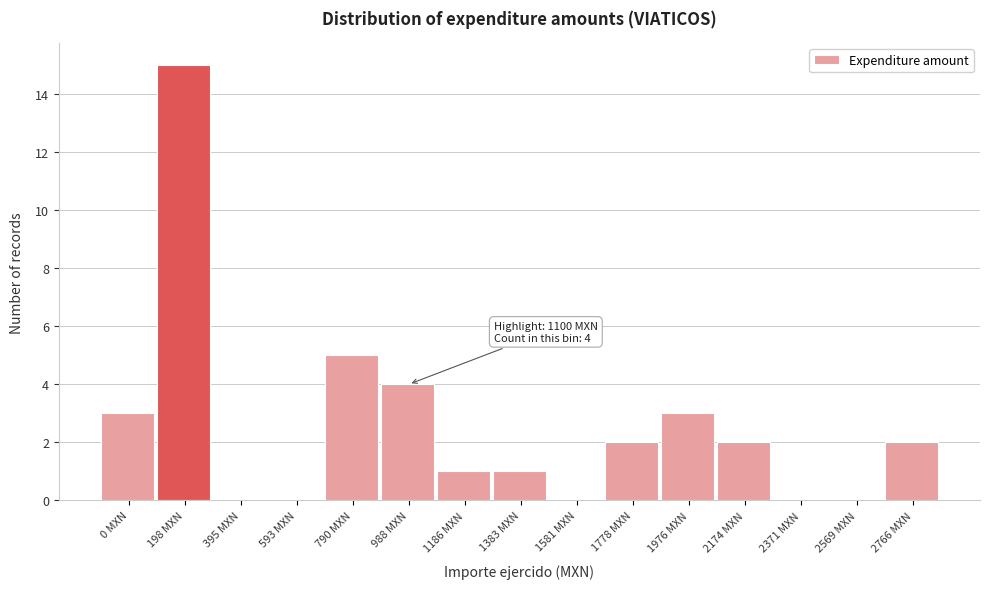

Reading left to right, transcribe all the data shown in this chart.

0 MXN=3	198 MXN=15	395 MXN=0	593 MXN=0	790 MXN=5	988 MXN=4	1186 MXN=1	1383 MXN=1	1581 MXN=0	1778 MXN=2	1976 MXN=3	2174 MXN=2	2371 MXN=0	2569 MXN=0	2766 MXN=2